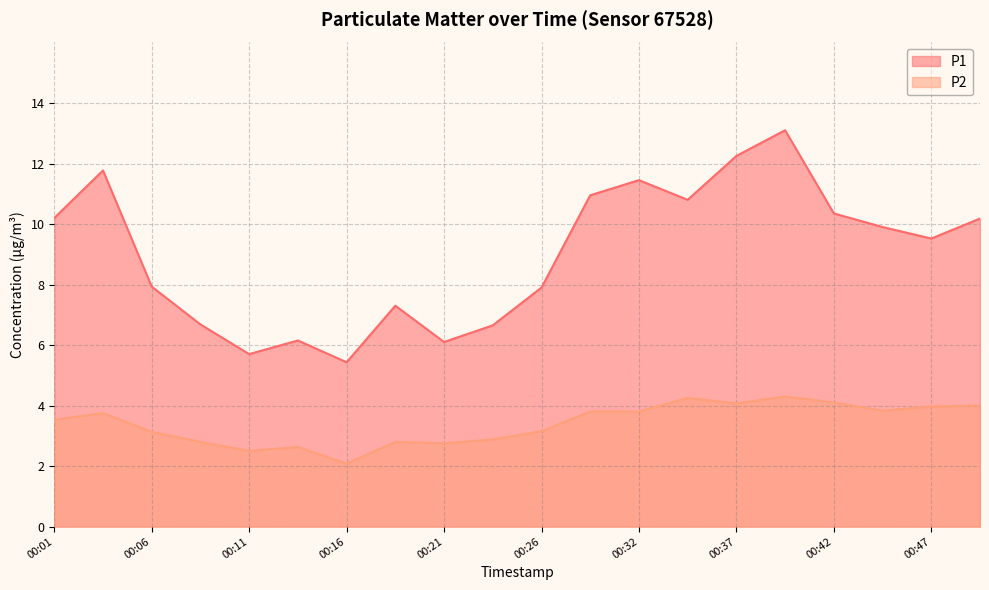

Between 00:16 and 00:42, which series saw the biggest shift?

P1